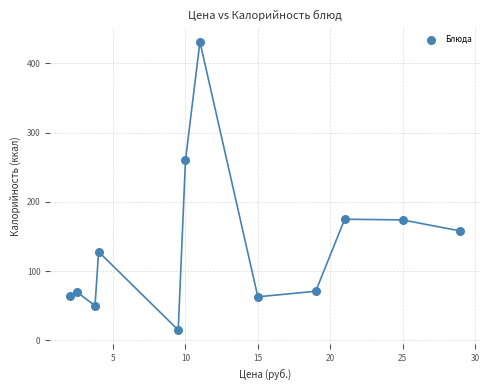

What is the average X value?

12.6